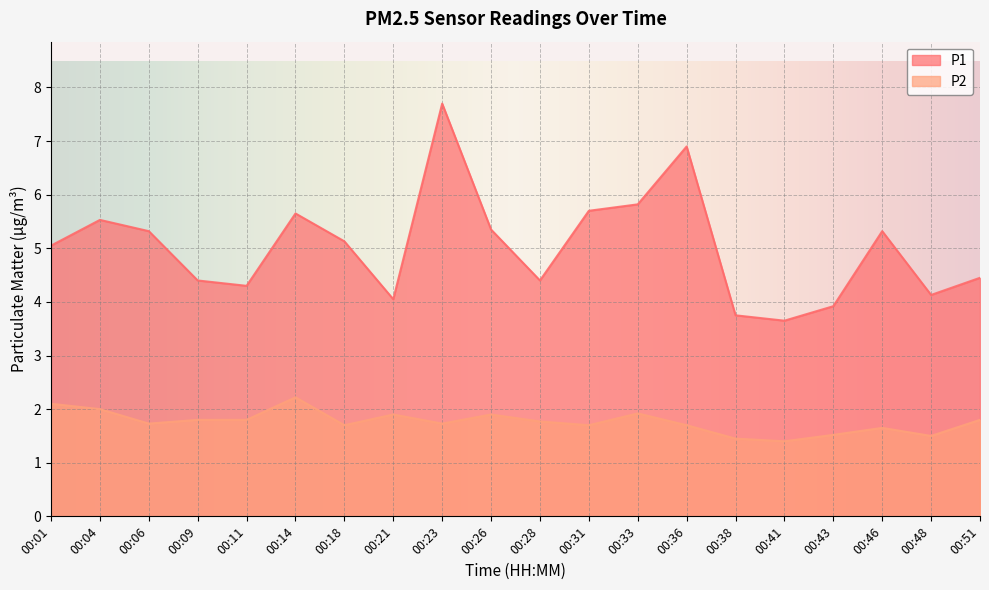

True or false: P1 and P2 intersect in this chart.

False